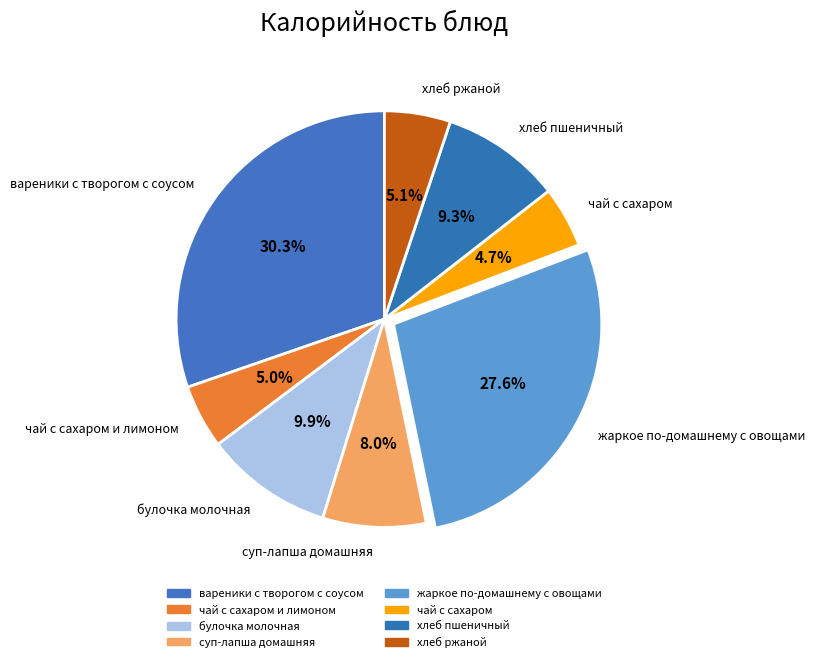

Which slice is the largest?

вареники с творогом с соусом